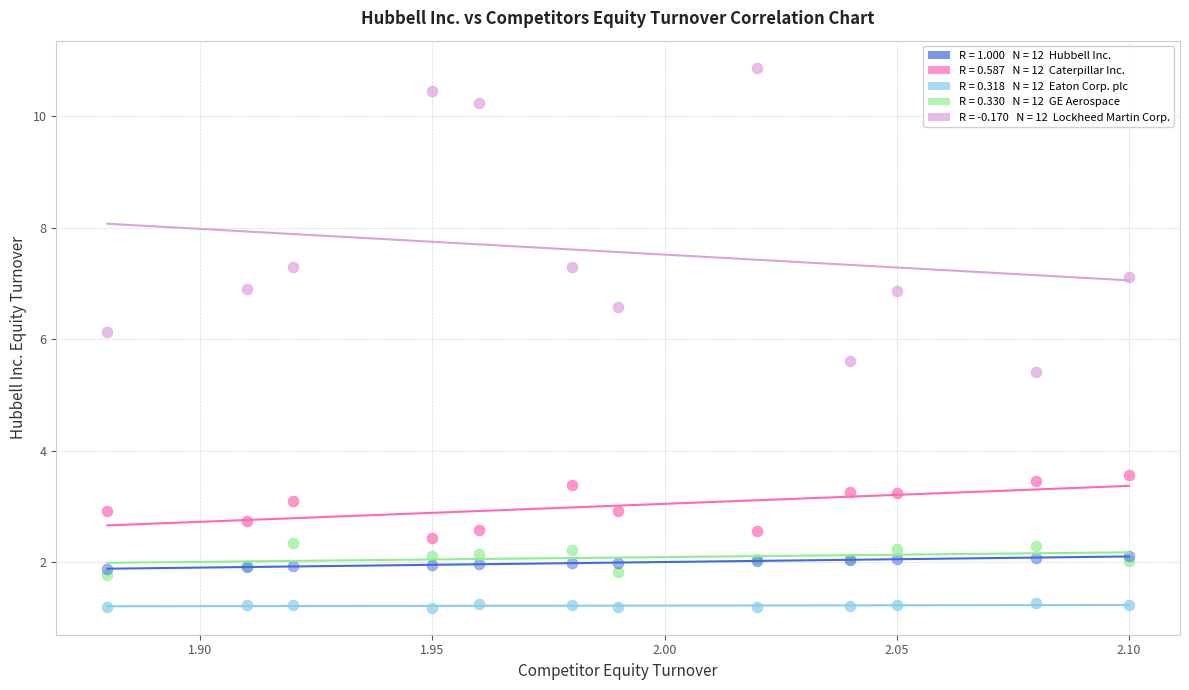

Across all series, what Y value is closest to 6?

6.1